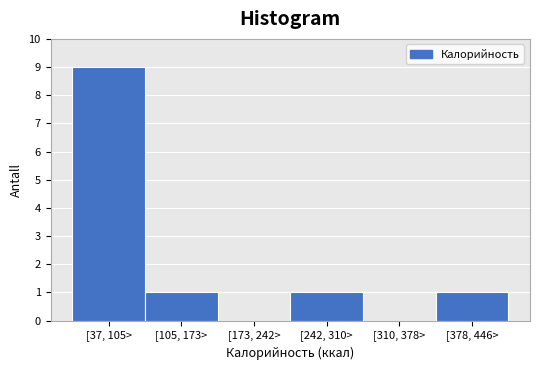

Reading left to right, what are all the values shown in this chart?

[37, 105>=9	[105, 173>=1	[173, 242>=0	[242, 310>=1	[310, 378>=0	[378, 446>=1